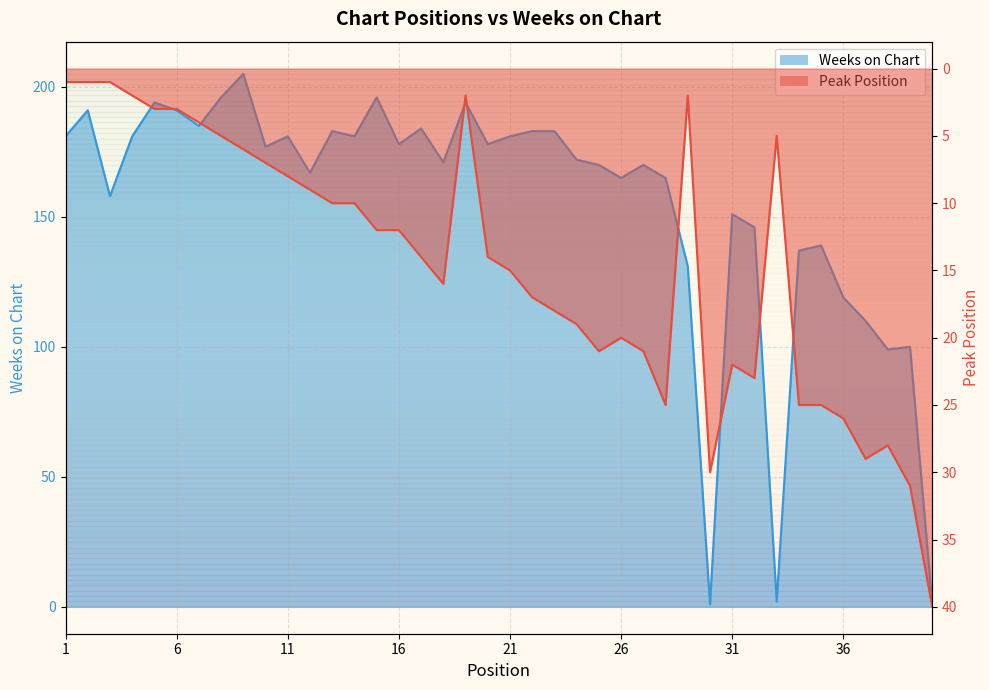

In Peak Position, how many points are higher than both neighbors (excluding endpoints)?

6